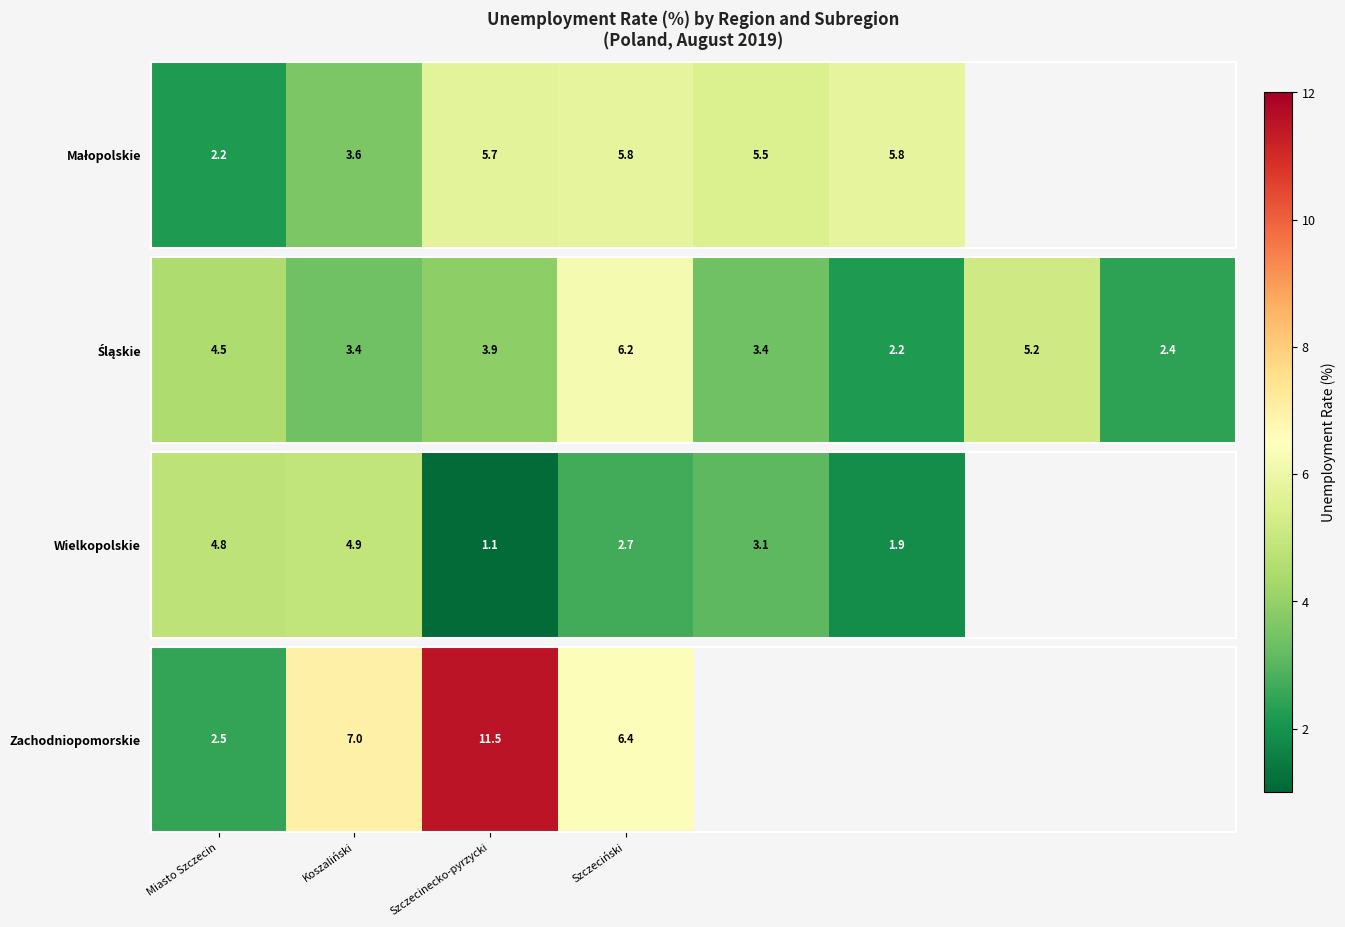

What is the difference between the maximum and minimum values?

9.0